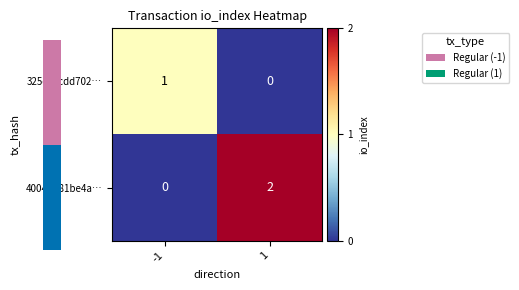

Rank the series by their maximum value, from highest to lowest.

4004b881be4a…, 325c82cdd702…